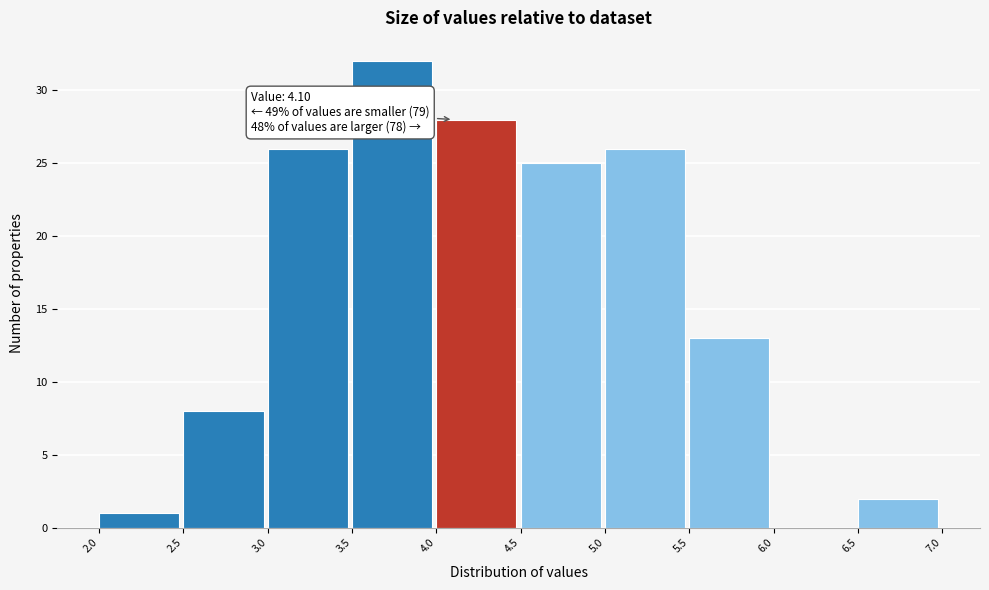

Over which range of the x-axis is the bar tallest?

3.5 to 4.0